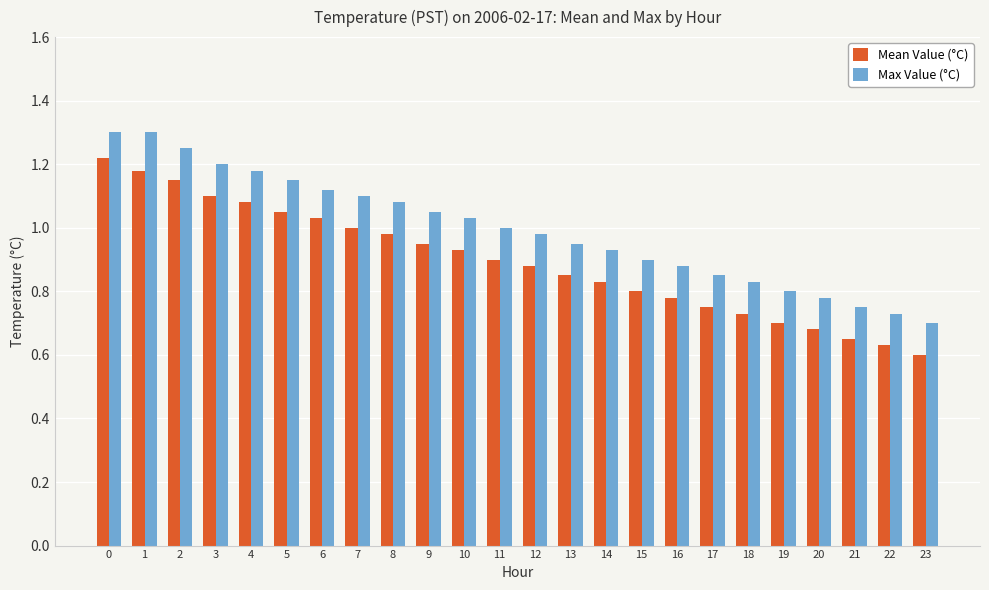

Is it true that Max Value (°C) equals 0.5 at 7?

False